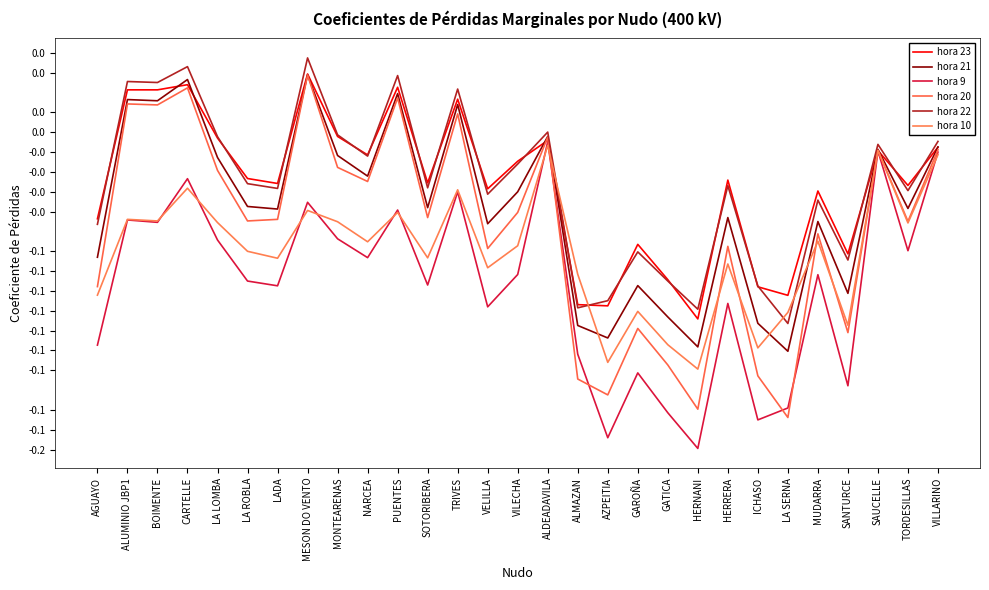

The value of hora 9 at AGUAYO is -0.1. True or false?

False